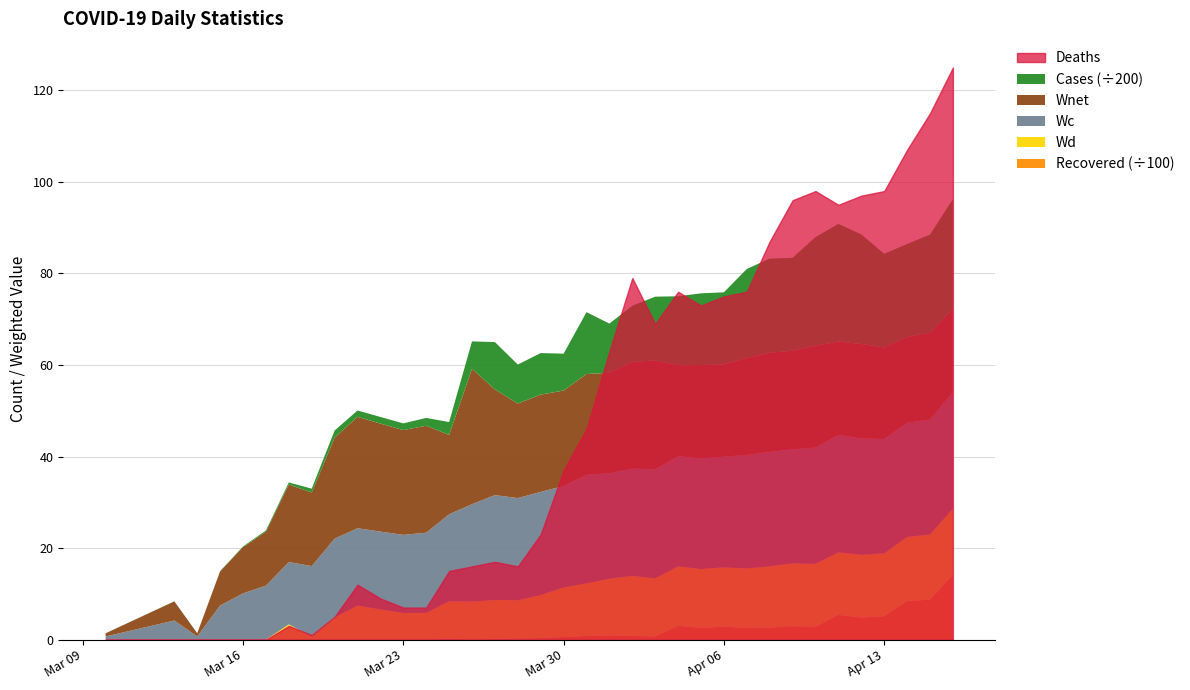

Where is the first local maximum for Wd?

2020-03-18